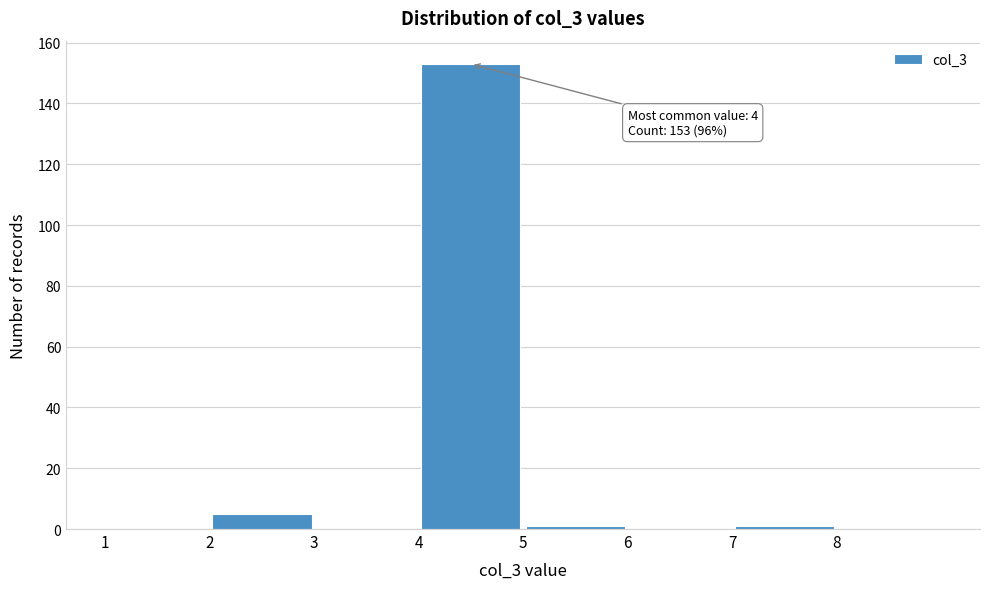

Which range on the x-axis has the tallest bar?

4 to 5